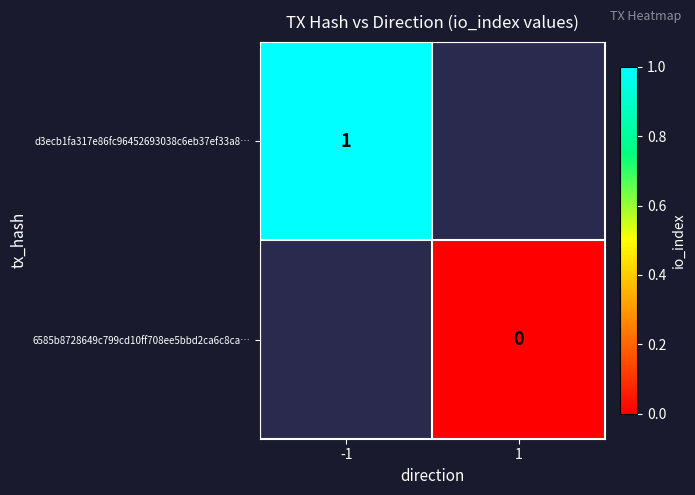

Which has a higher value, 1 or -1?

-1